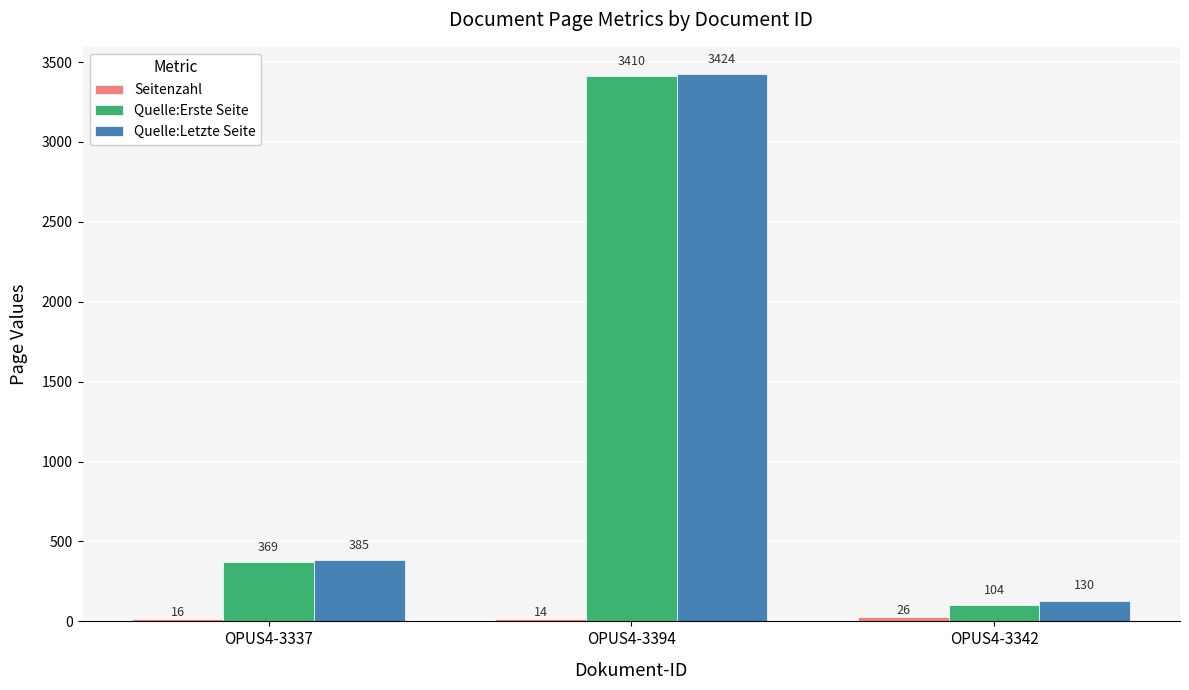

At which label is Quelle:Letzte Seite closest to 1777?

OPUS4-3337